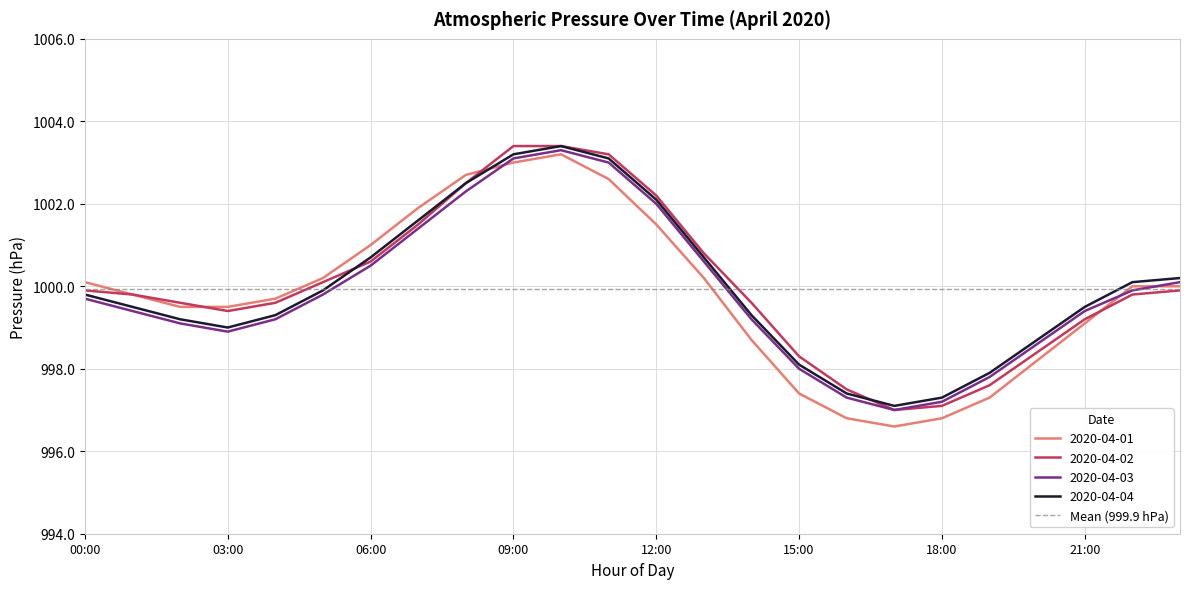

The value of 2020-04-03 at 03:00 is 998.9. True or false?

True